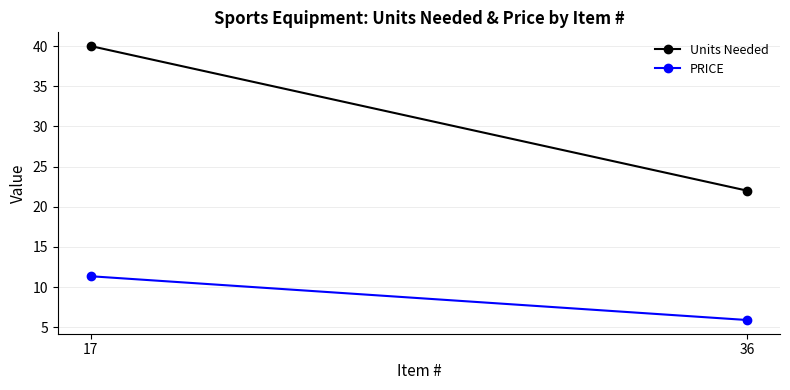

What is the smallest value displayed?

5.9